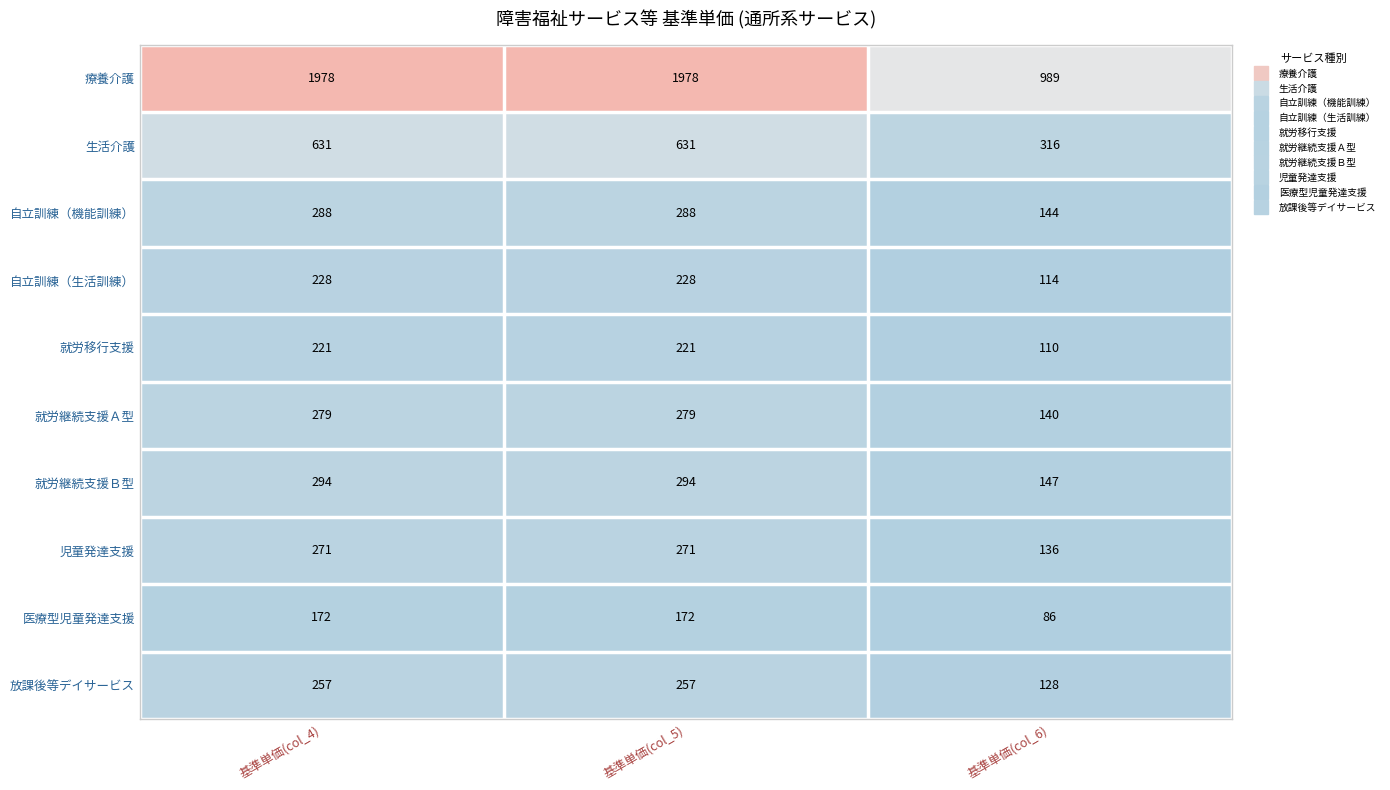

Rank the series by their maximum value, from lowest to highest.

医療型児童発達支援, 就労移行支援, 自立訓練（生活訓練）, 放課後等デイサービス, 児童発達支援, 就労継続支援Ａ型, 自立訓練（機能訓練）, 就労継続支援Ｂ型, 生活介護, 療養介護